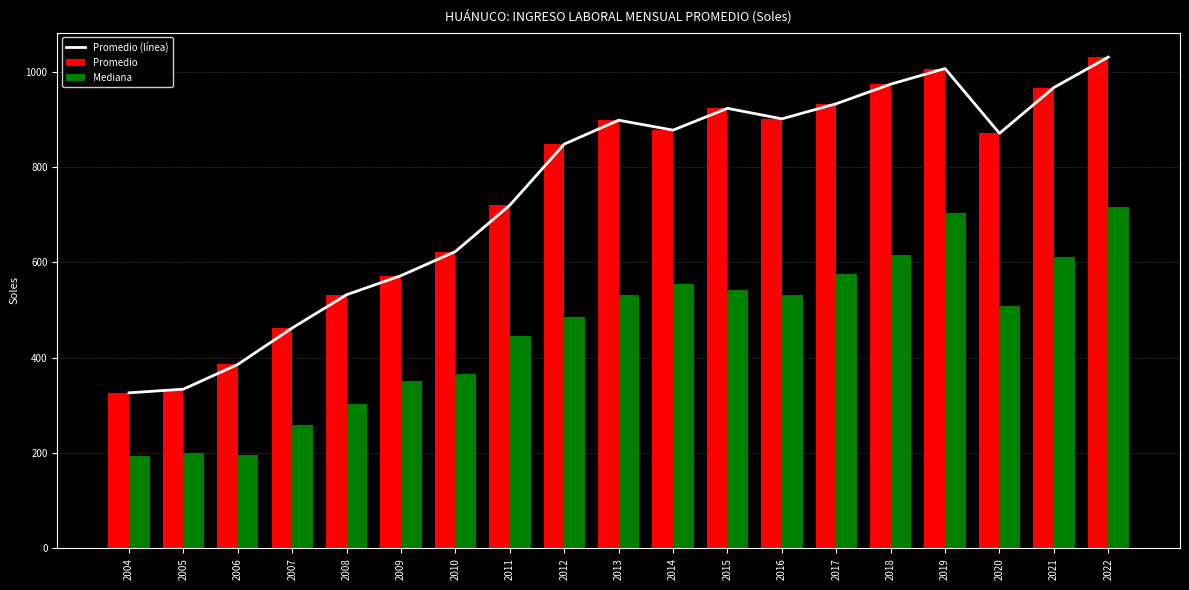

What is the total value across all series at 2017?

2441.5